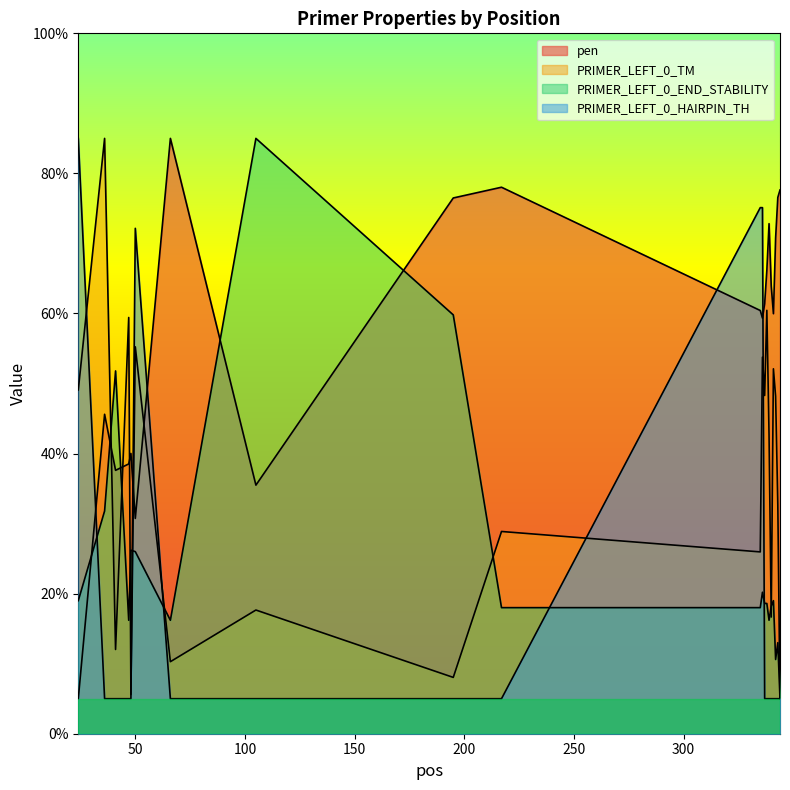

Is it true that pen equals 40.0 at 48?

True